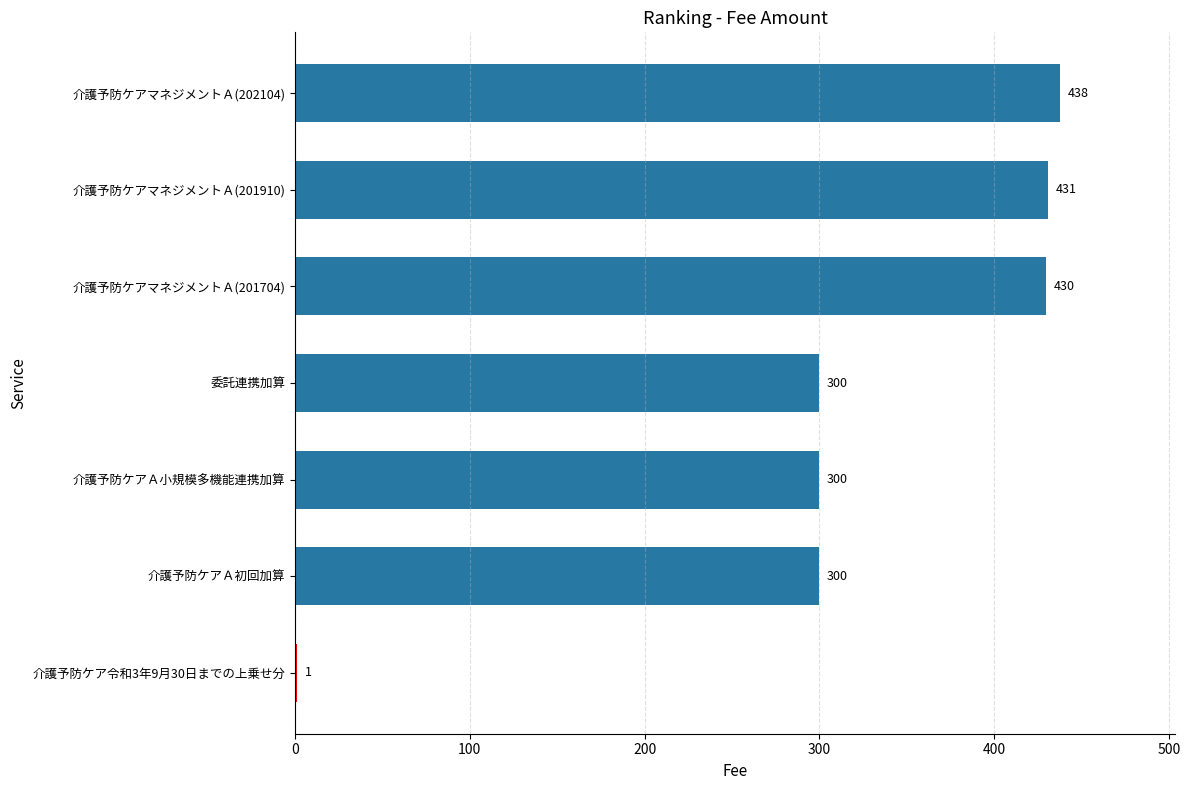

True or false: the data shows 687 at 介護予防ケアマネジメントＡ(201704).

False